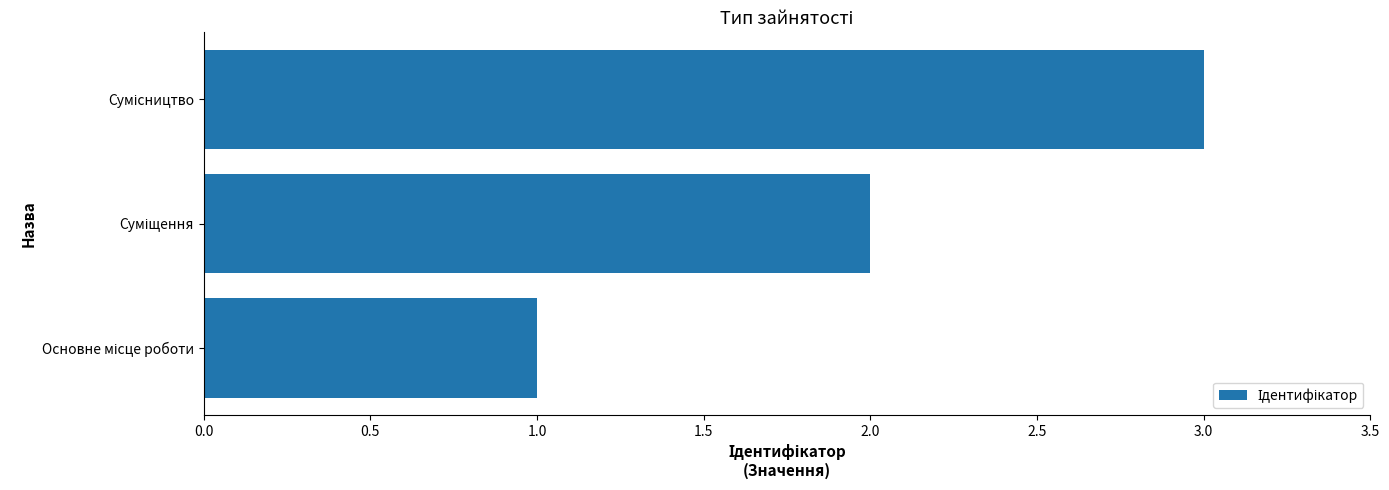

What is the maximum value shown in the chart?

3